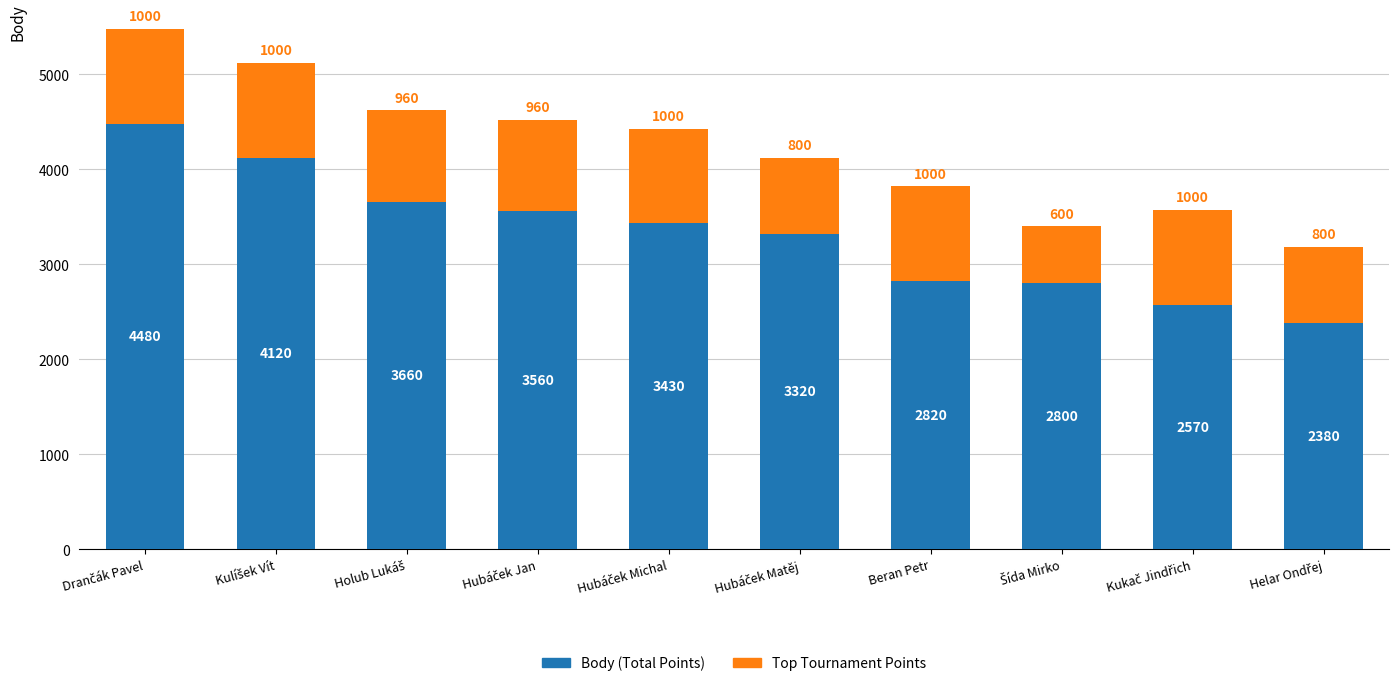

What is the average value of the Body (Total Points) series?

3314